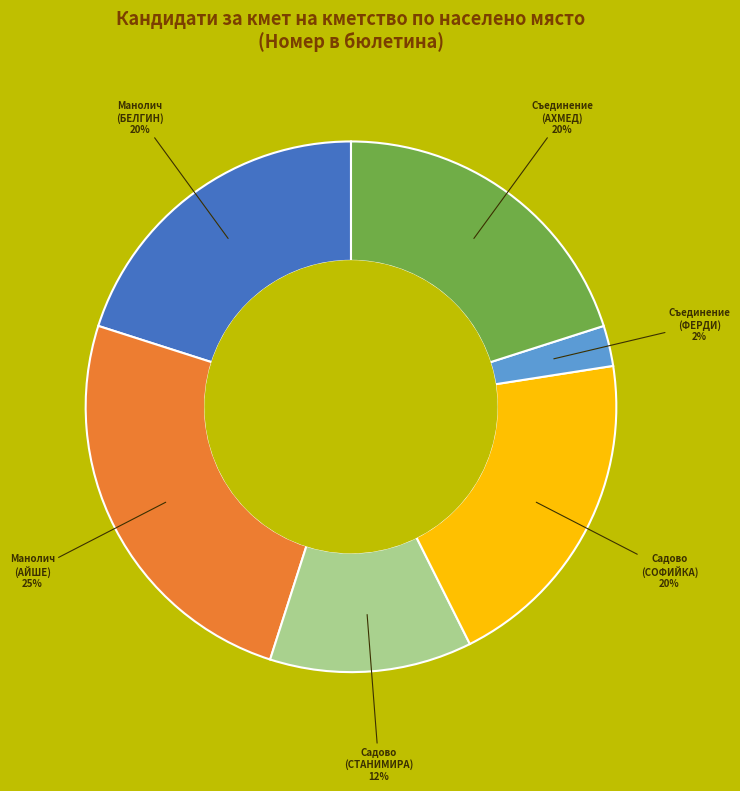

Between Манолич (АЙШЕ) and Манолич (БЕЛГИН), which is larger?

Манолич (АЙШЕ)